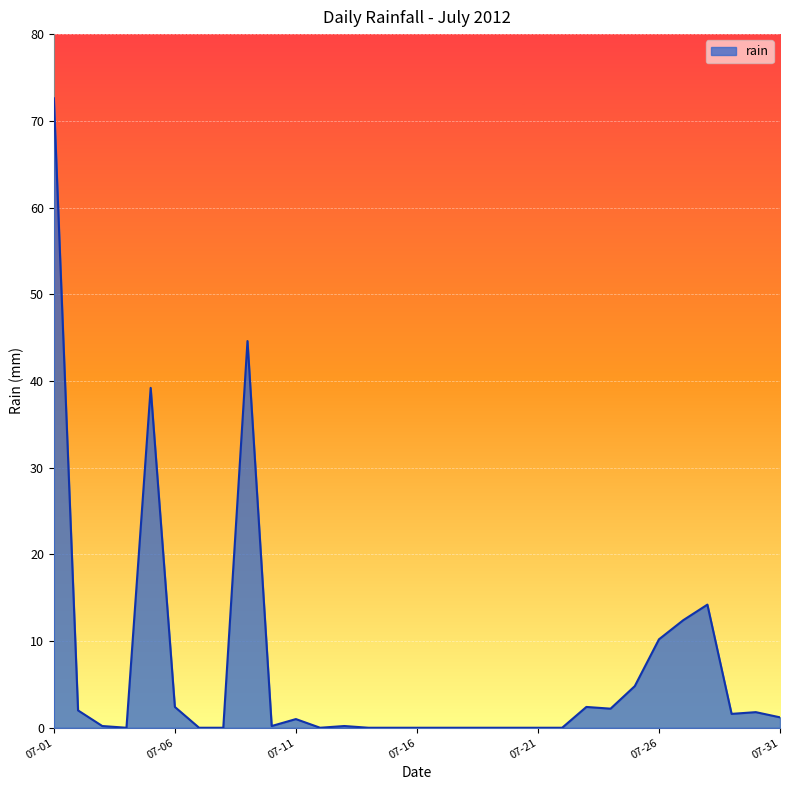

How many lines are shown in the chart?

1